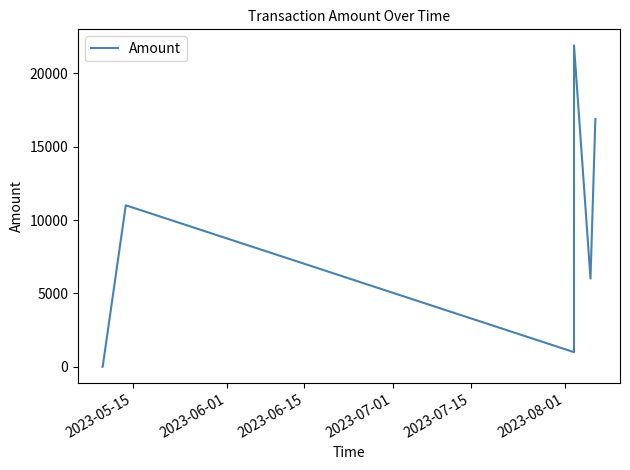

What is the greatest value displayed?

21896.0